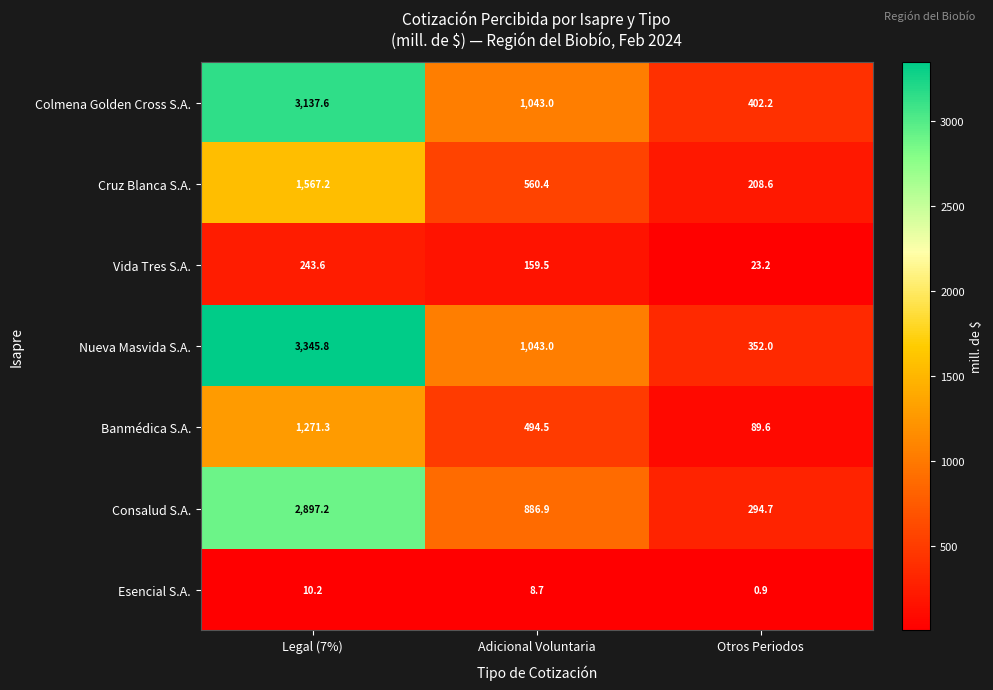

What is the greatest value displayed?

3345.8